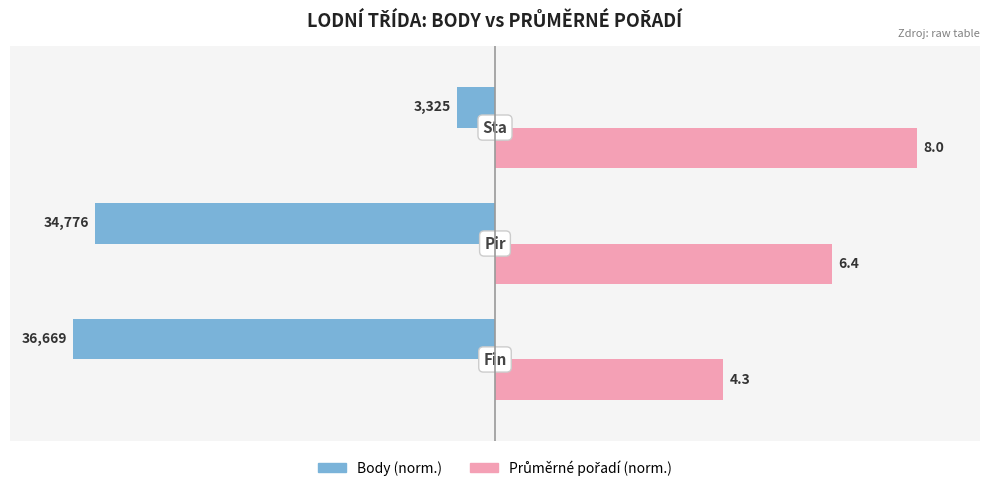

Is it true that Průměrné pořadí (norm.) equals 52.4 at 1?

False